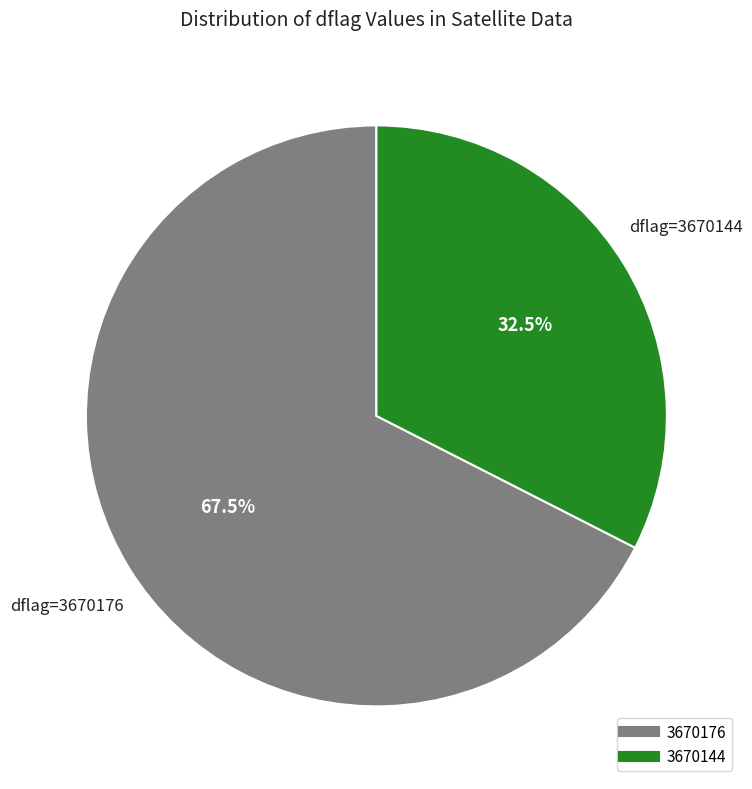

Does any single category account for the majority?

Yes